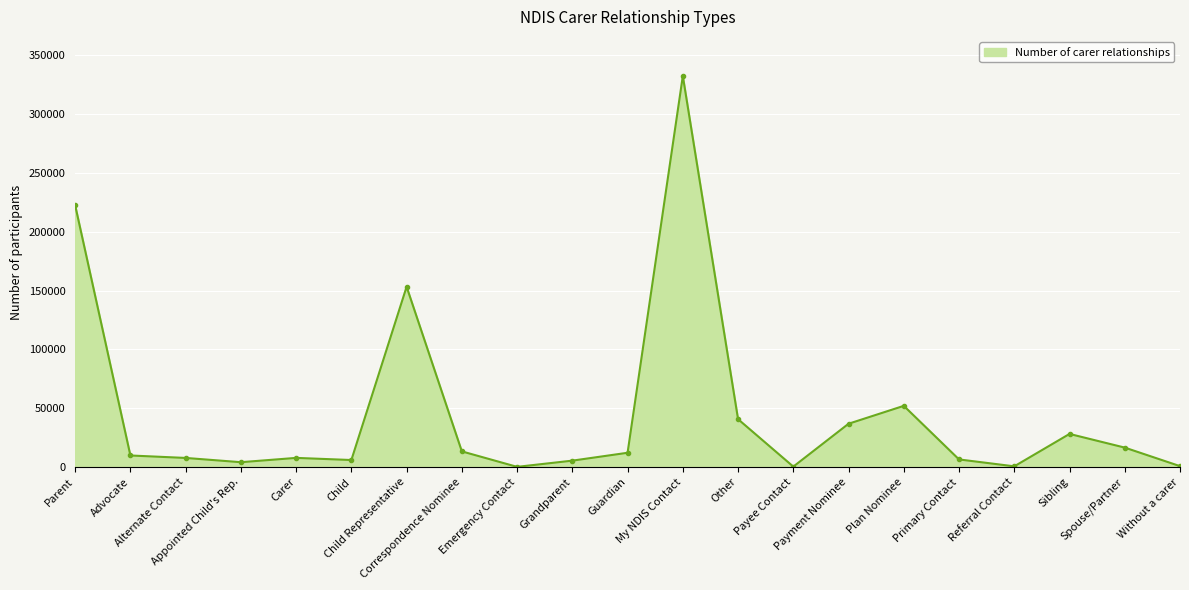

What is the difference between the maximum and minimum values?

332221